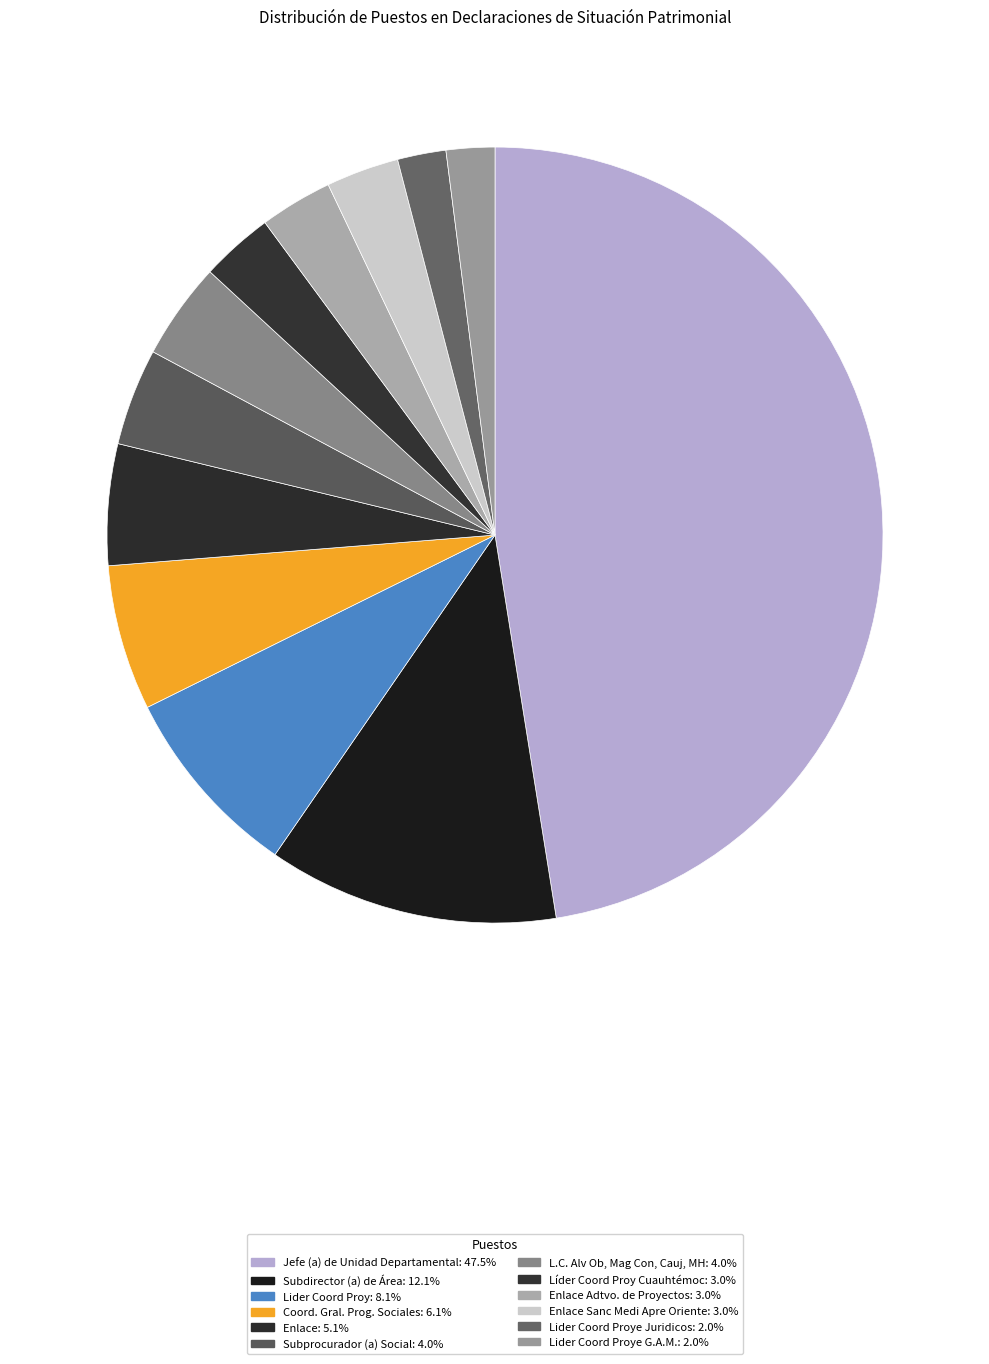

Is there any slice that represents more than half of the pie?

No